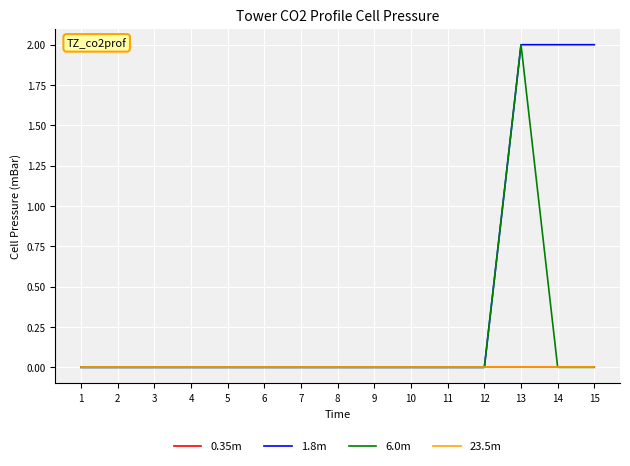

Is the value of 6.0m at 10 greater than the value of 0.35m at 5?

No